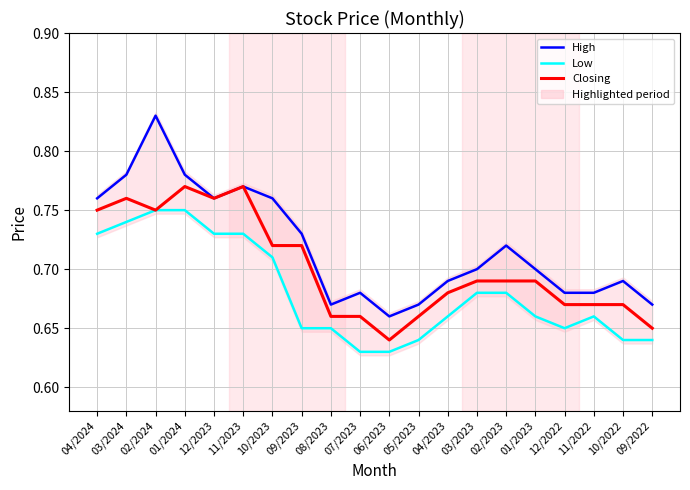

Where is Low nearest to the value 0?

07/2023